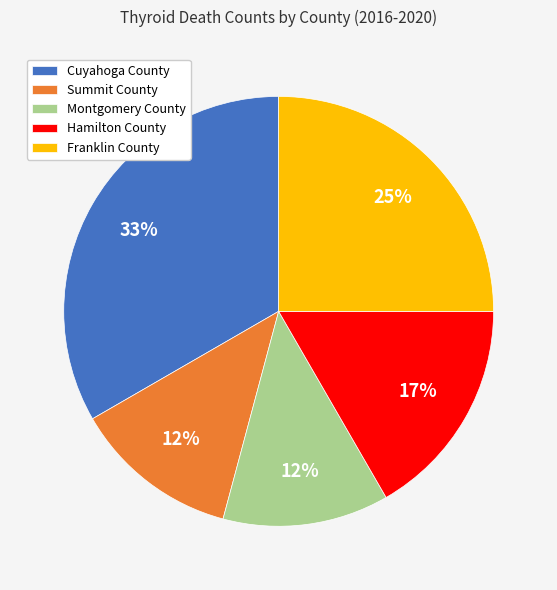

Is there a majority slice in this chart?

No